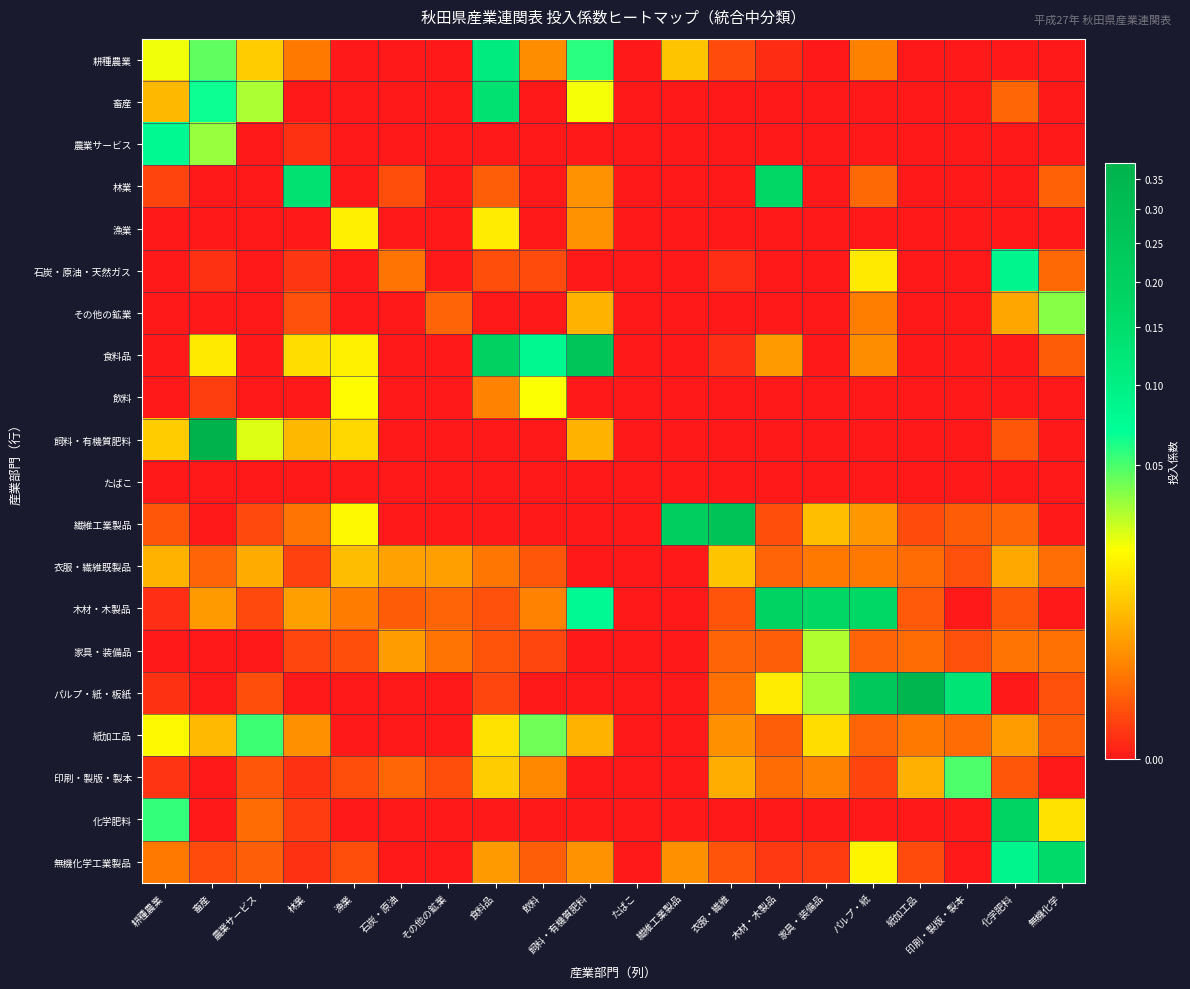

Which series has the largest range (max minus min)?

飼料・有機質肥料